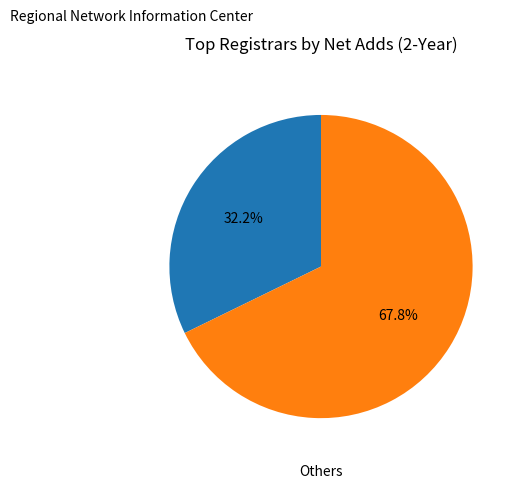

To the nearest percent, what is the difference between the largest and smallest slice percentages?

36%